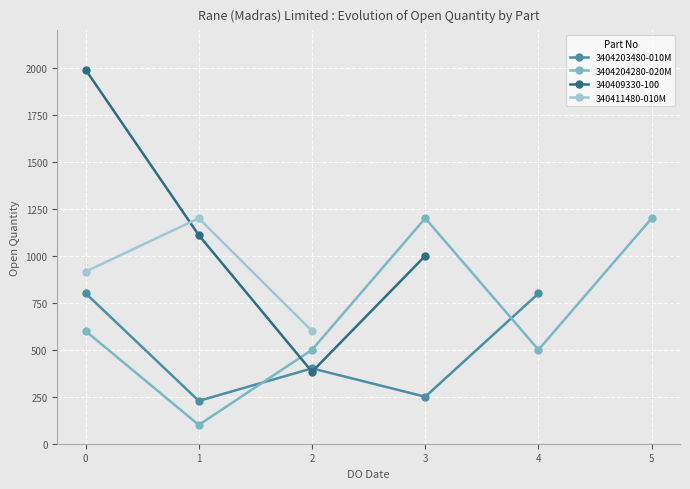

How many interior local valleys does the 3404203480-010M series have?

2